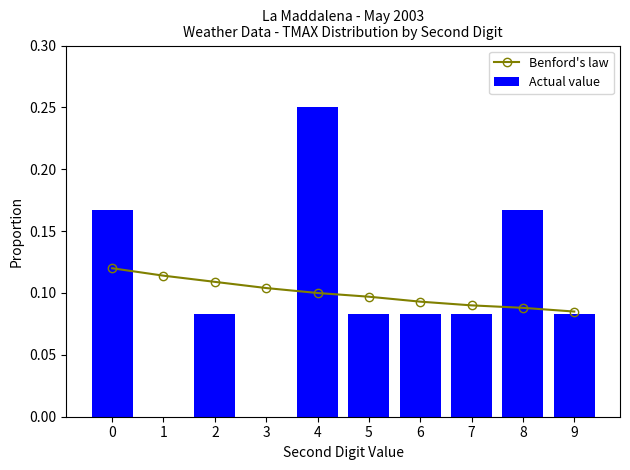

At which label is Actual value closest to 0?

1